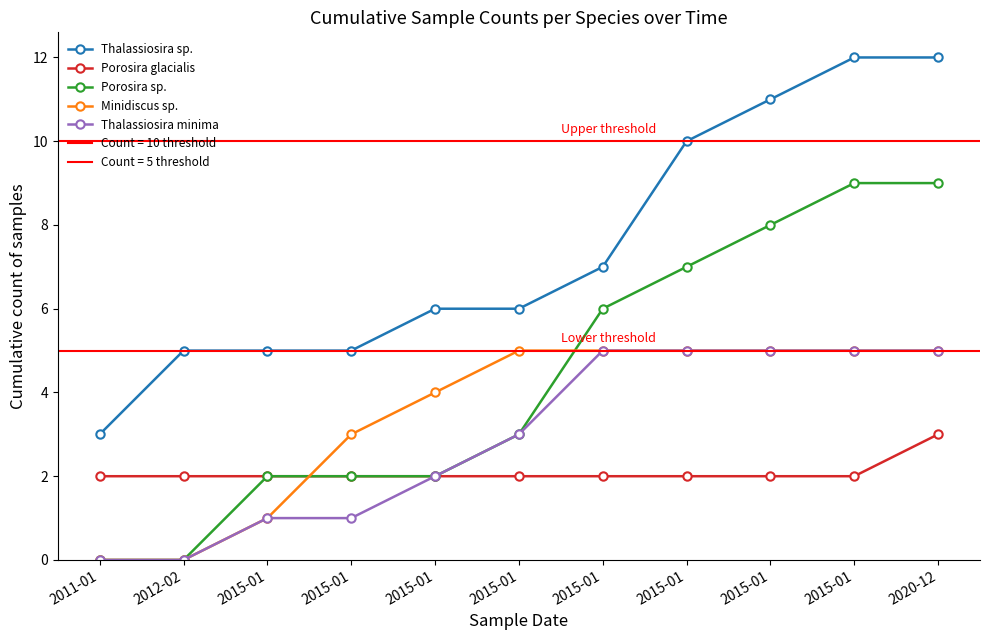

True or false: Porosira glacialis and Porosira sp. cross at least once.

False